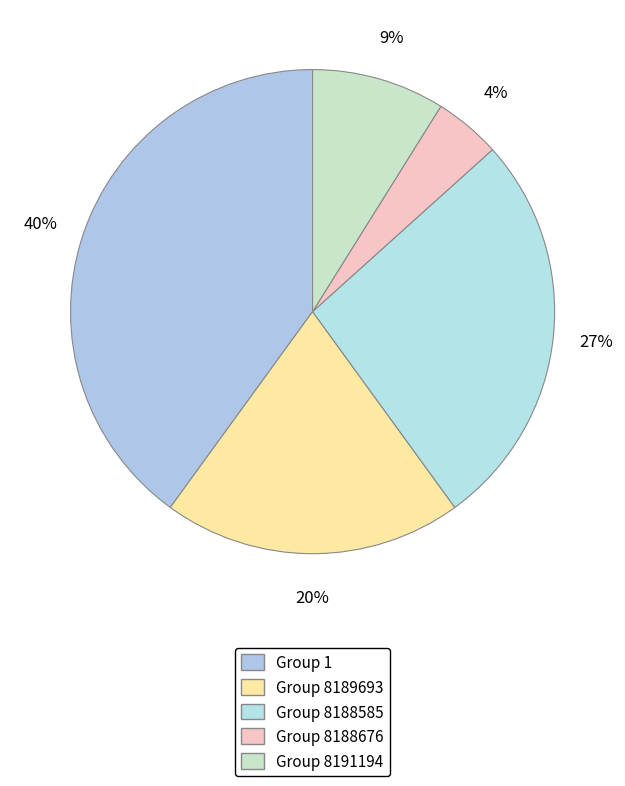

Is there a majority slice in this chart?

No